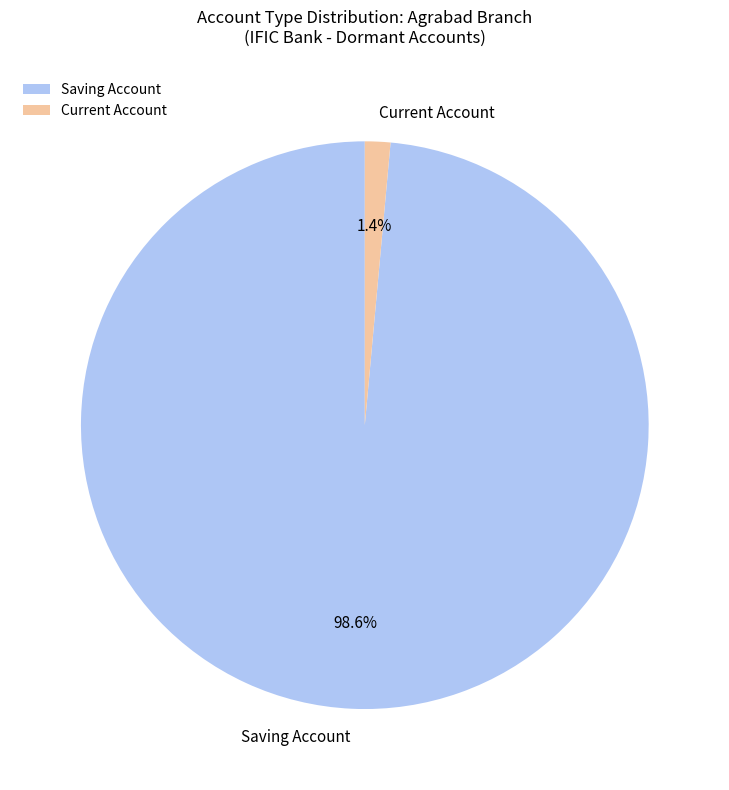

Is there a majority slice in this chart?

Yes